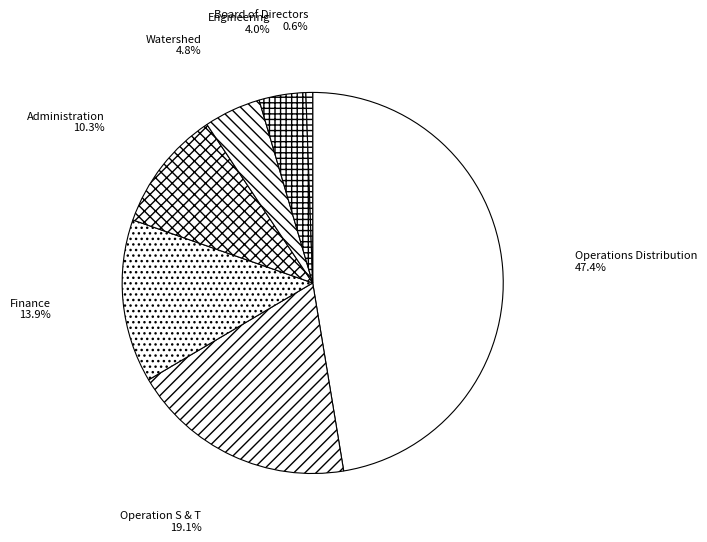

Do Engineering and Operation S & T together represent more than half of the pie?

No